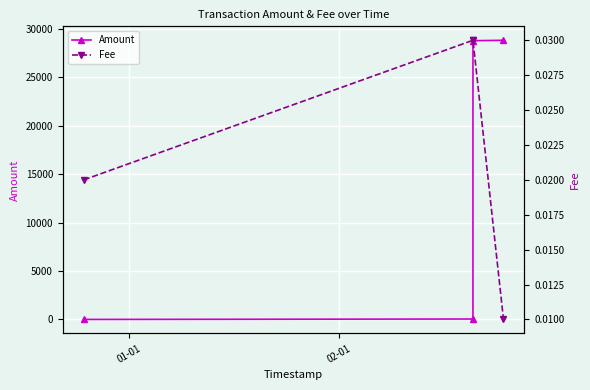

Which series has the largest range (max minus min)?

Amount